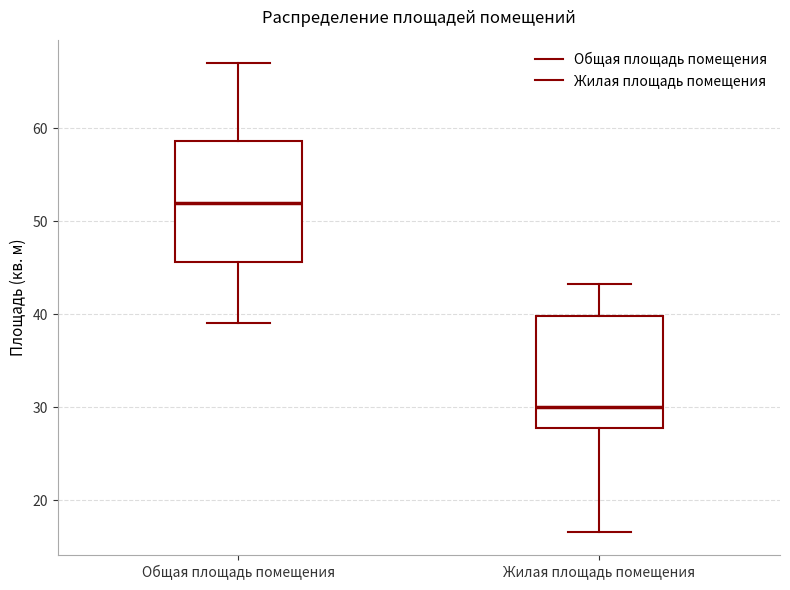

Which box is the tallest, from its lower edge to its upper edge?

Общая площадь помещения